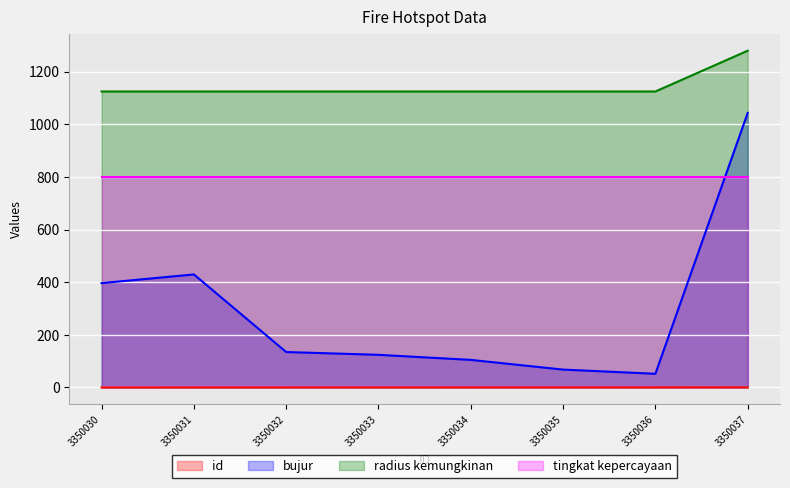

How many interior local valleys does the bujur series have?

1